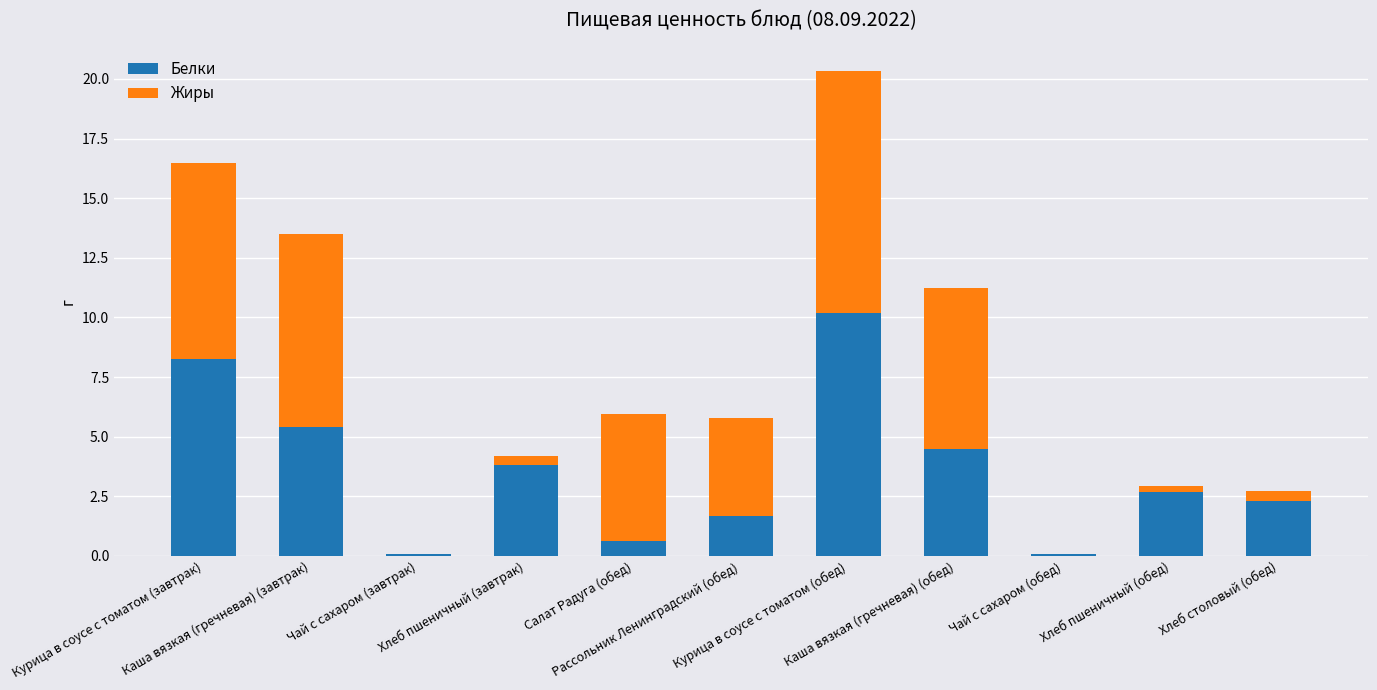

Are the bars horizontal?

No